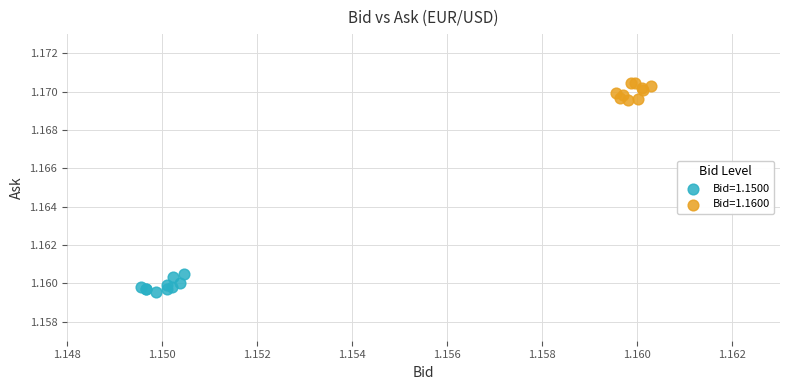

Which series reaches the minimum Y coordinate?

Bid=1.1500